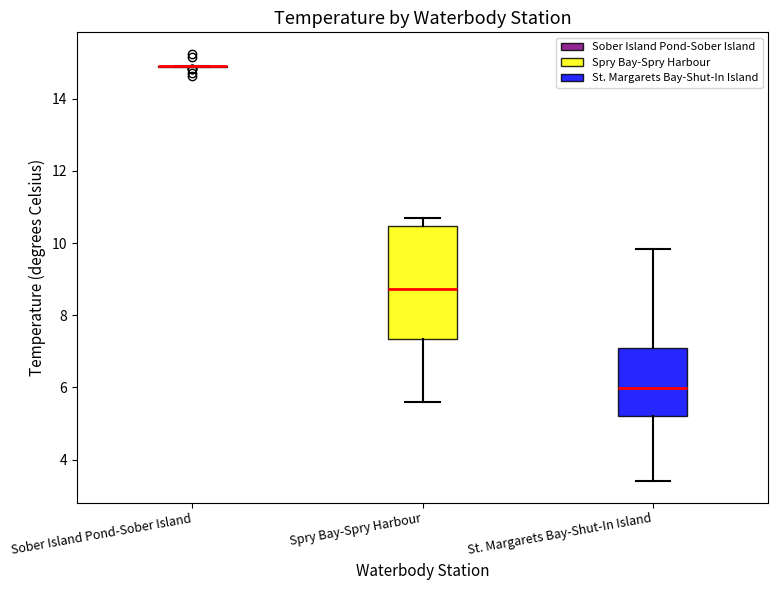

Comparing the boxes themselves (not the whiskers), which one is the tallest?

Spry Bay-Spry Harbour